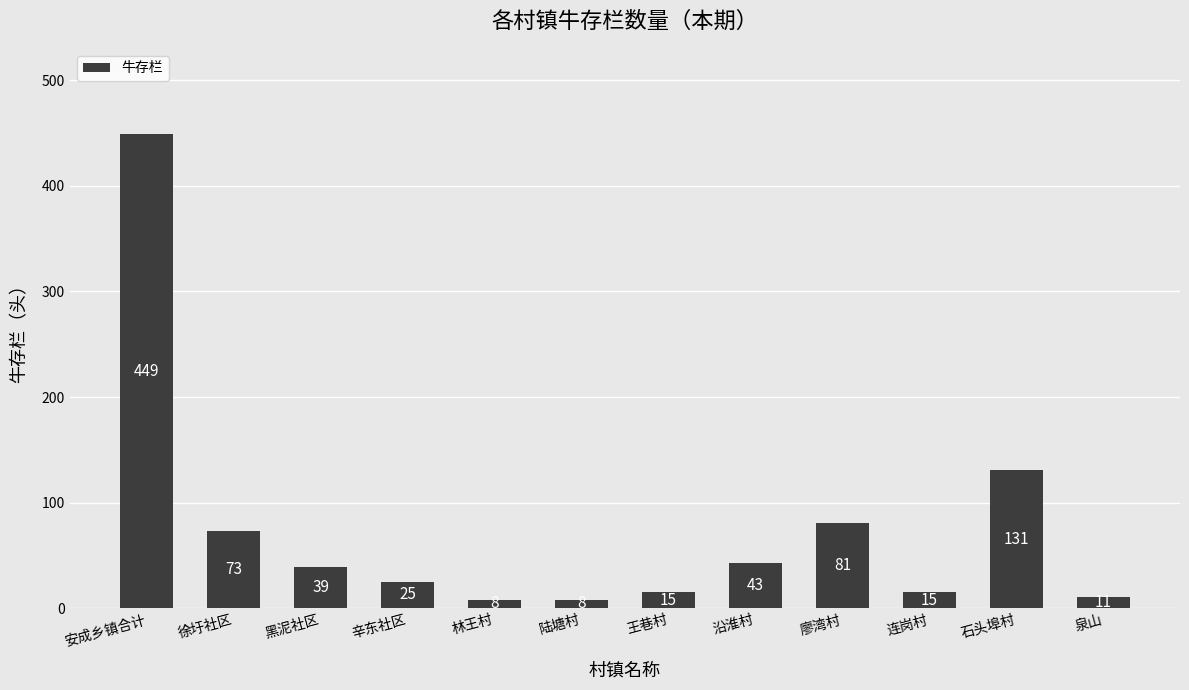

Are the bars horizontal?

No